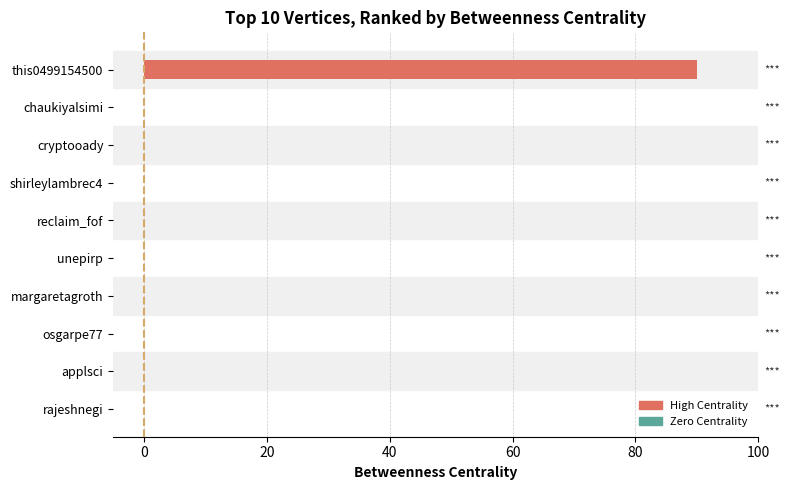

The value at shirleylambrec4 is 0. True or false?

True